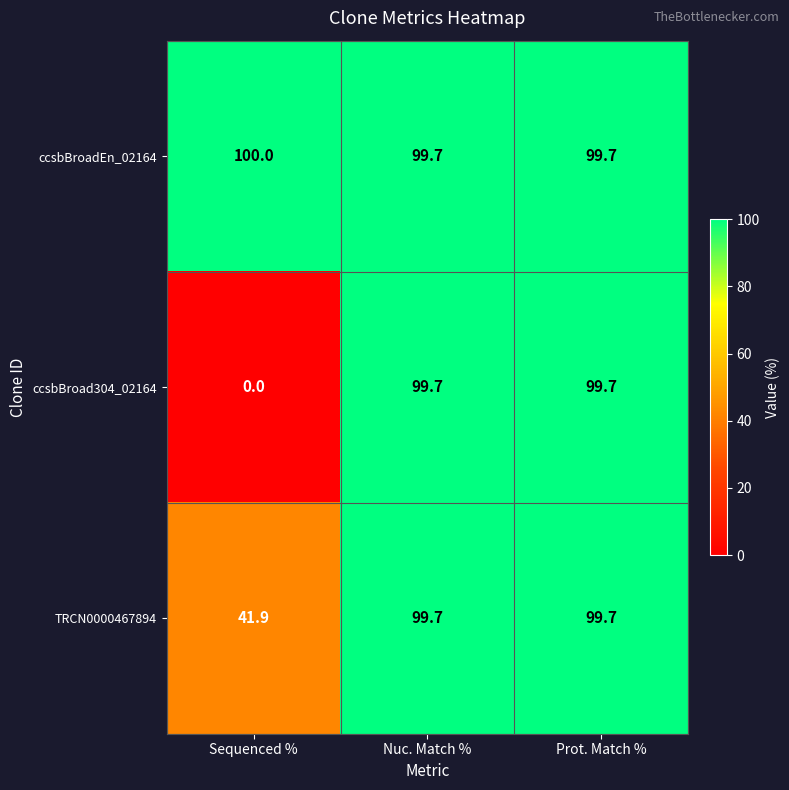

What is the difference between the ccsbBroad304_02164 values at Sequenced % and Prot. Match %?

99.7